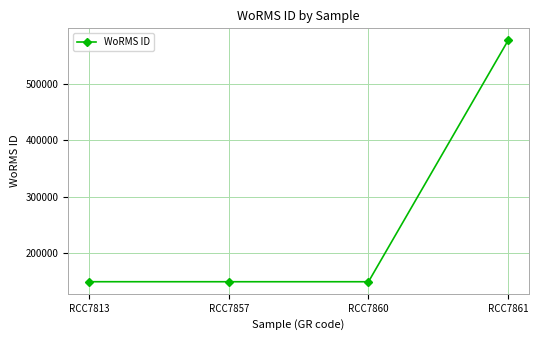

What is the value of the 4th point from the left?

577742